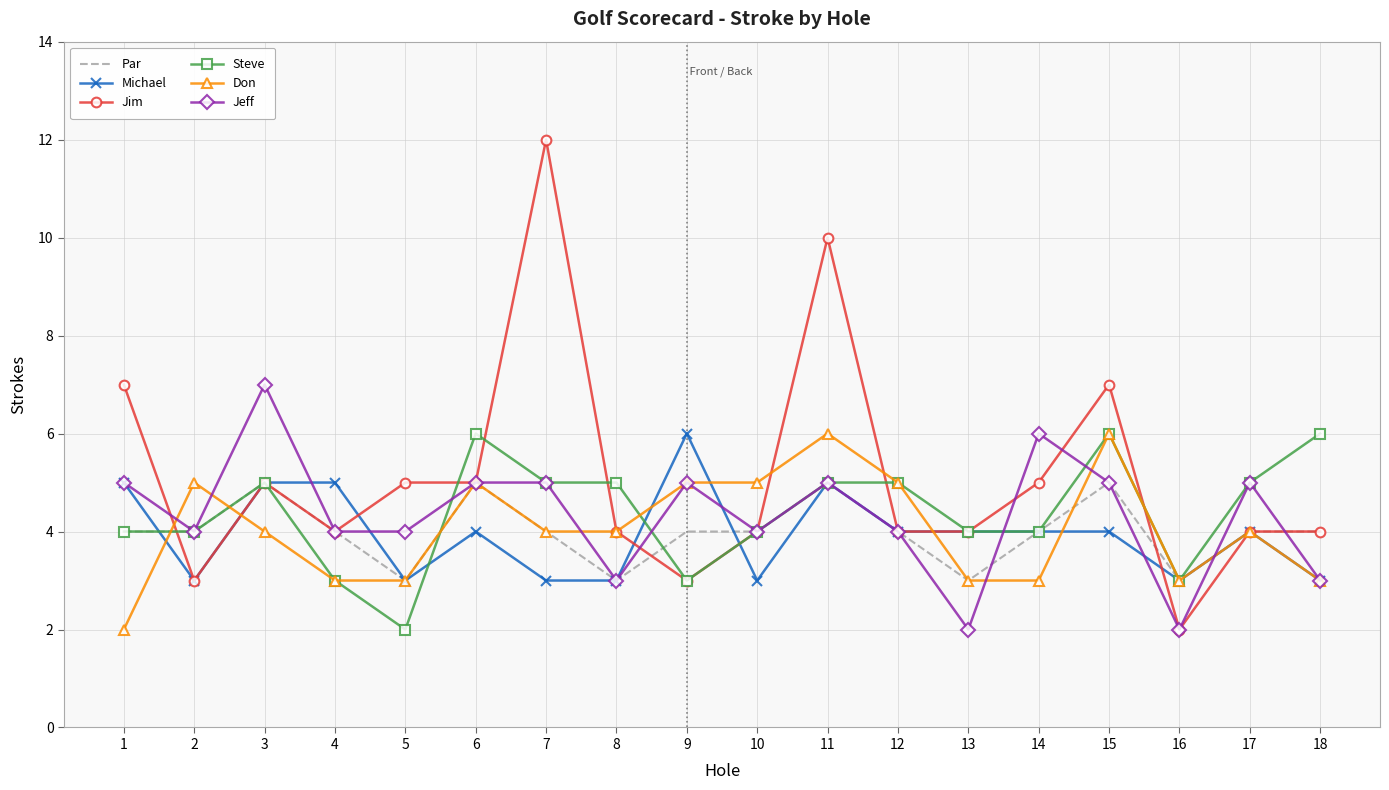

Is it true that Jeff equals 5 at 6?

True